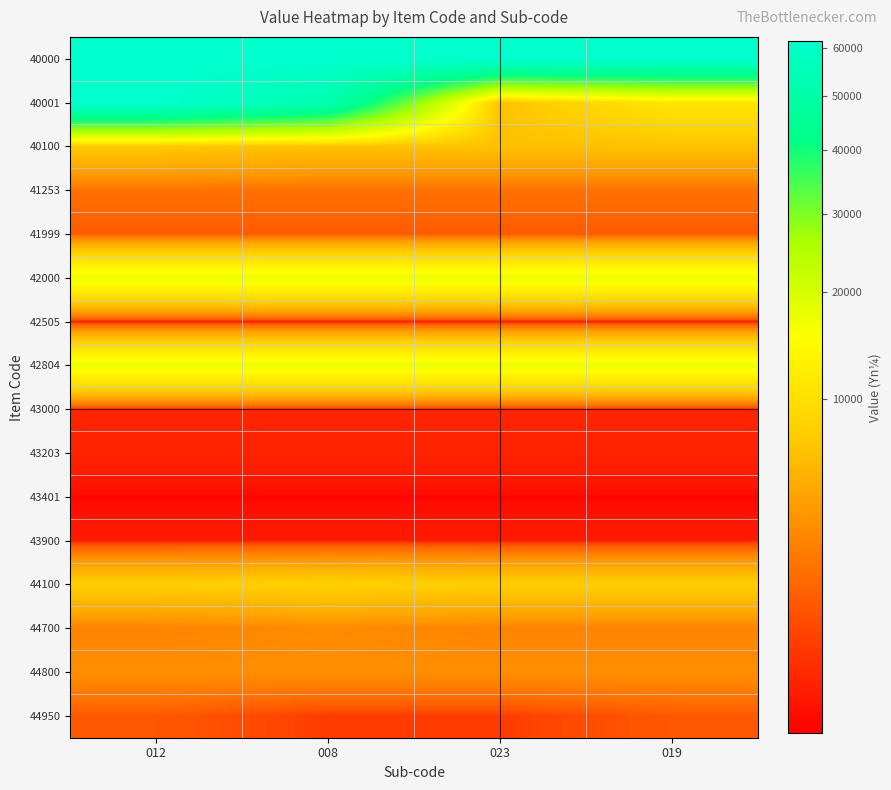

At how many categories does at least one series exceed 23709?

4